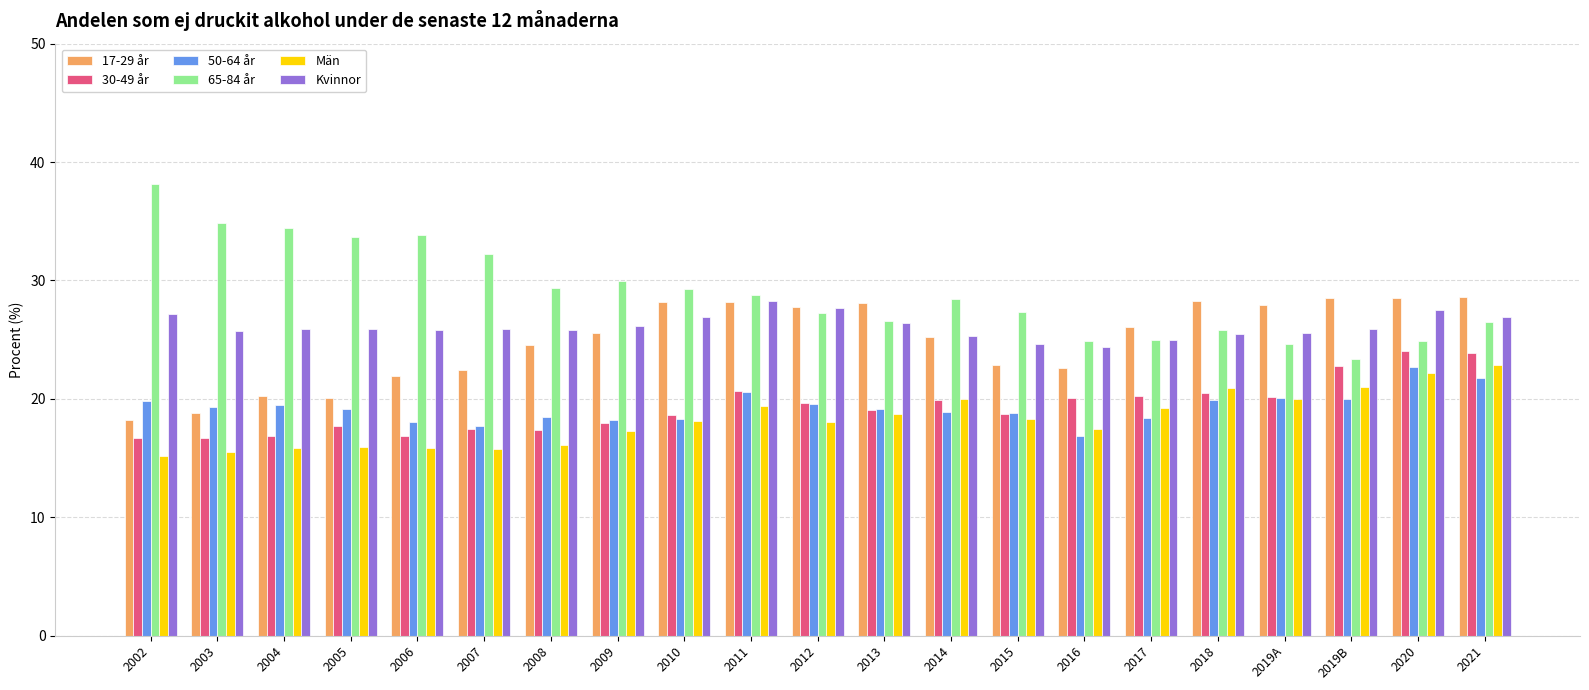

What is the minimum value shown in the chart?

15.2